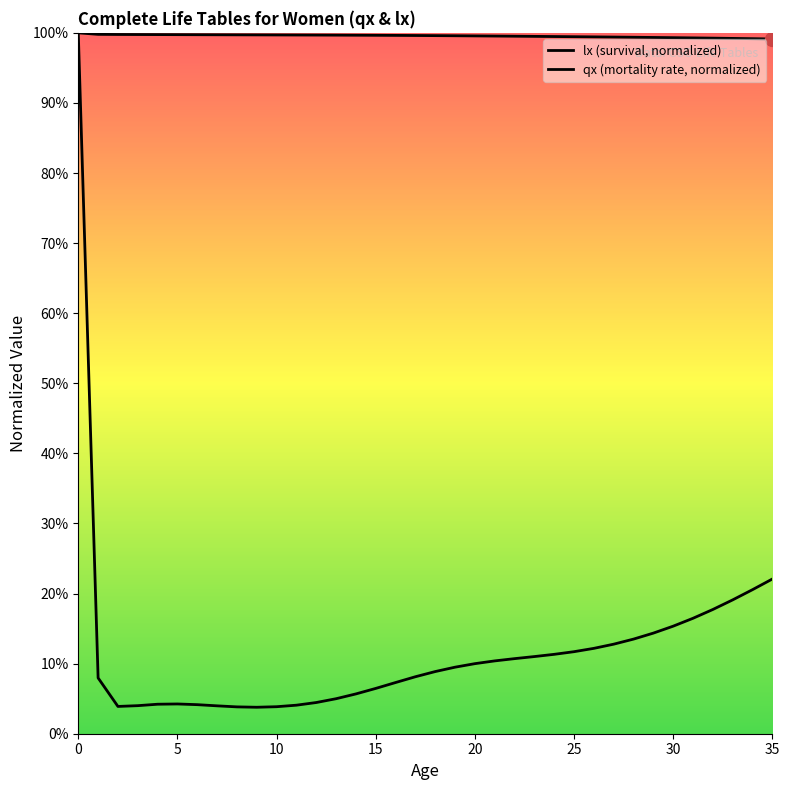

How many interior local valleys does the qx (mortality rate, normalized) series have?

2